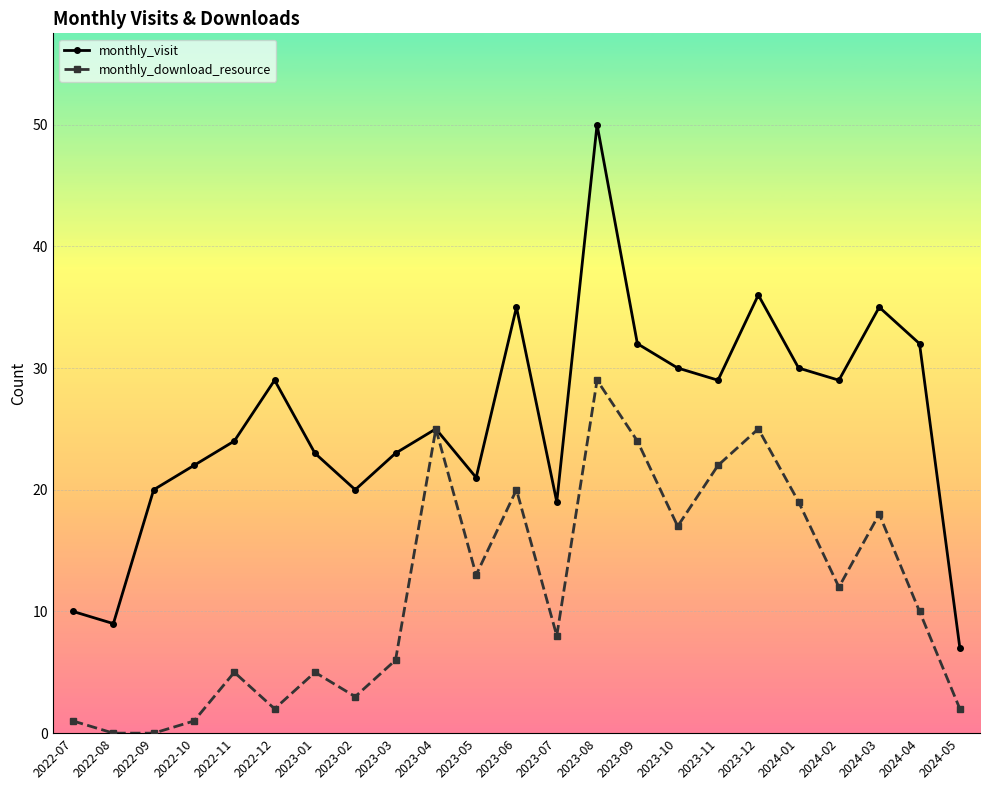

What is the greatest value displayed?

50